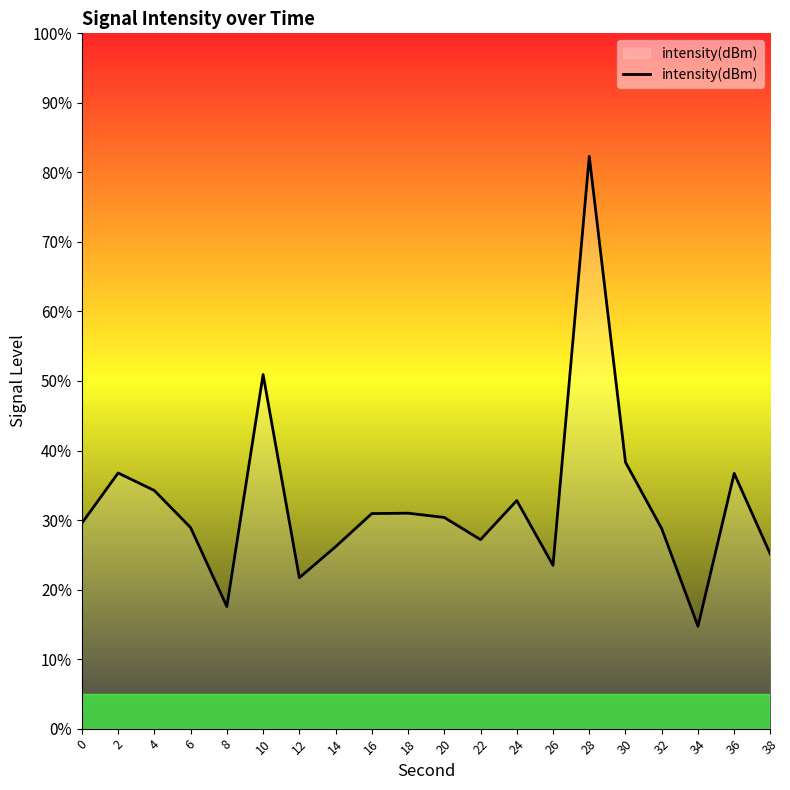

What is the ratio of the value at 20 to the value at 30?

0.8